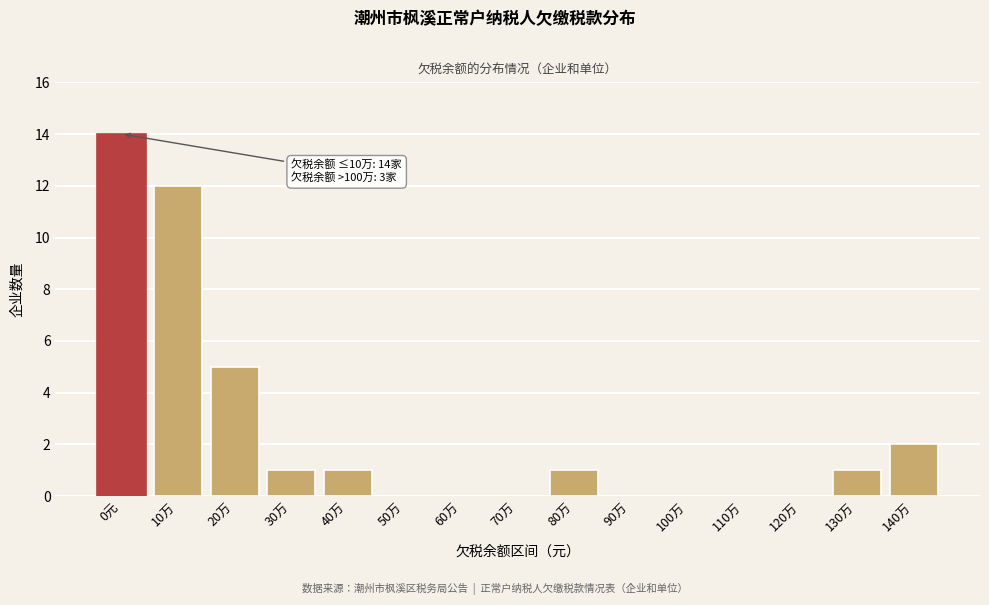

Reading left to right, transcribe all the data shown in this chart.

0元=14	10万=12	20万=5	30万=1	40万=1	50万=0	60万=0	70万=0	80万=1	90万=0	100万=0	110万=0	120万=0	130万=1	140万=2